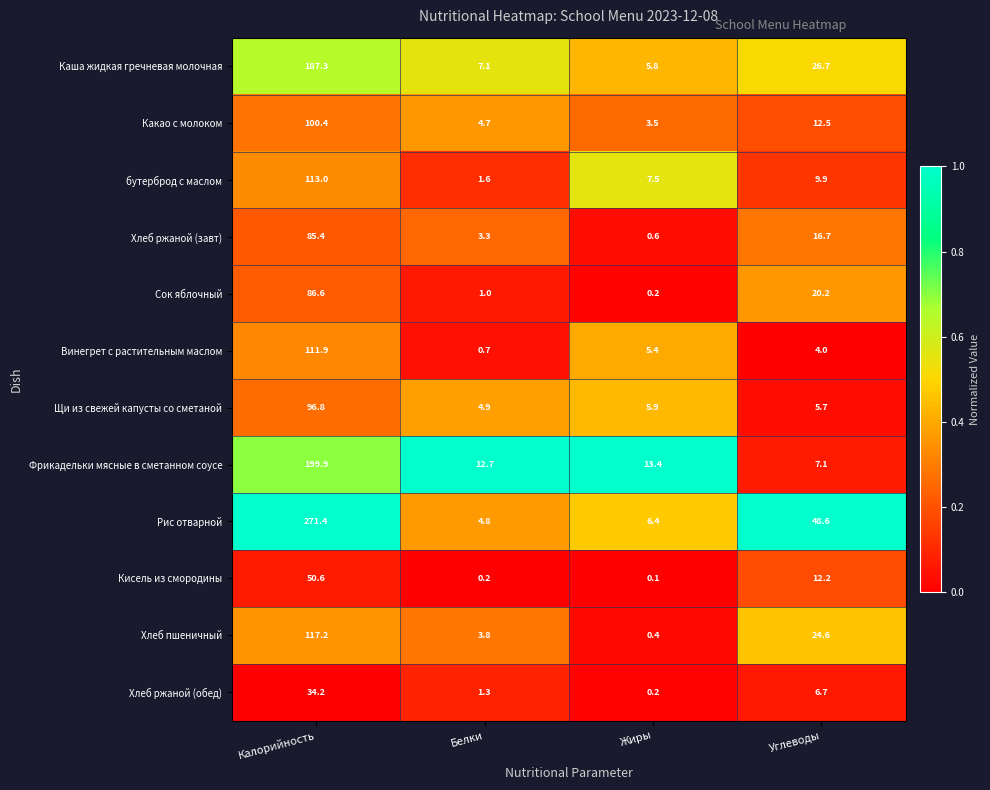

The value of Каша жидкая гречневая молочная at Углеводы is 26.7. True or false?

True